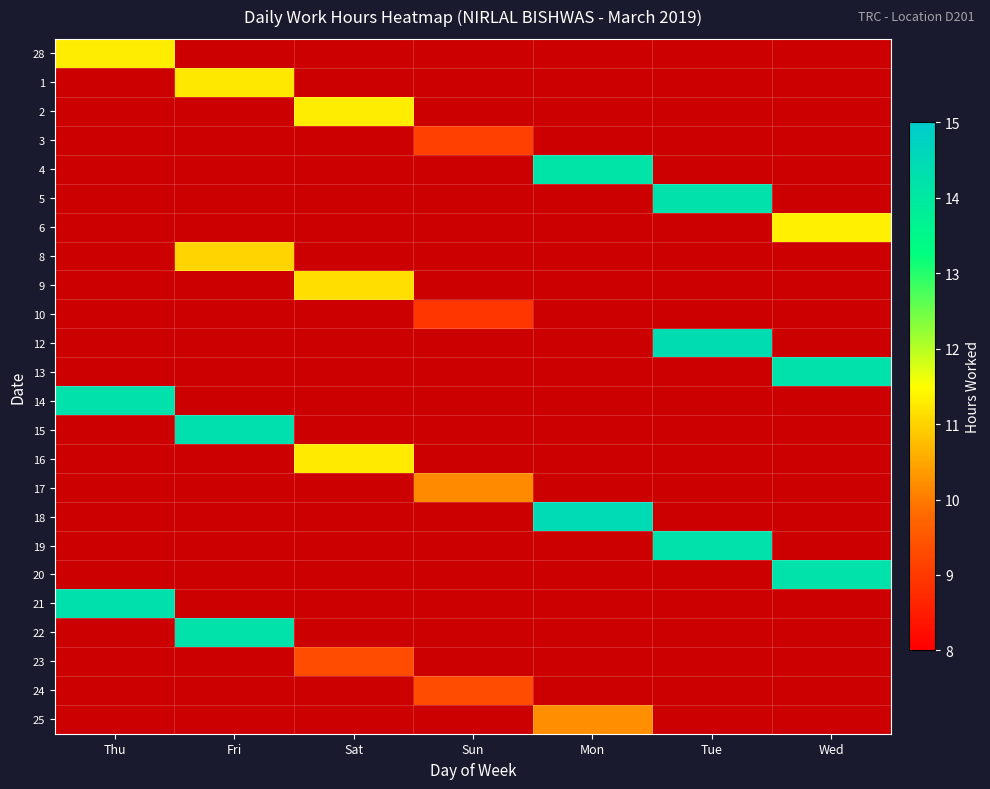

Which category has the lowest value in the 3 series?

Thu